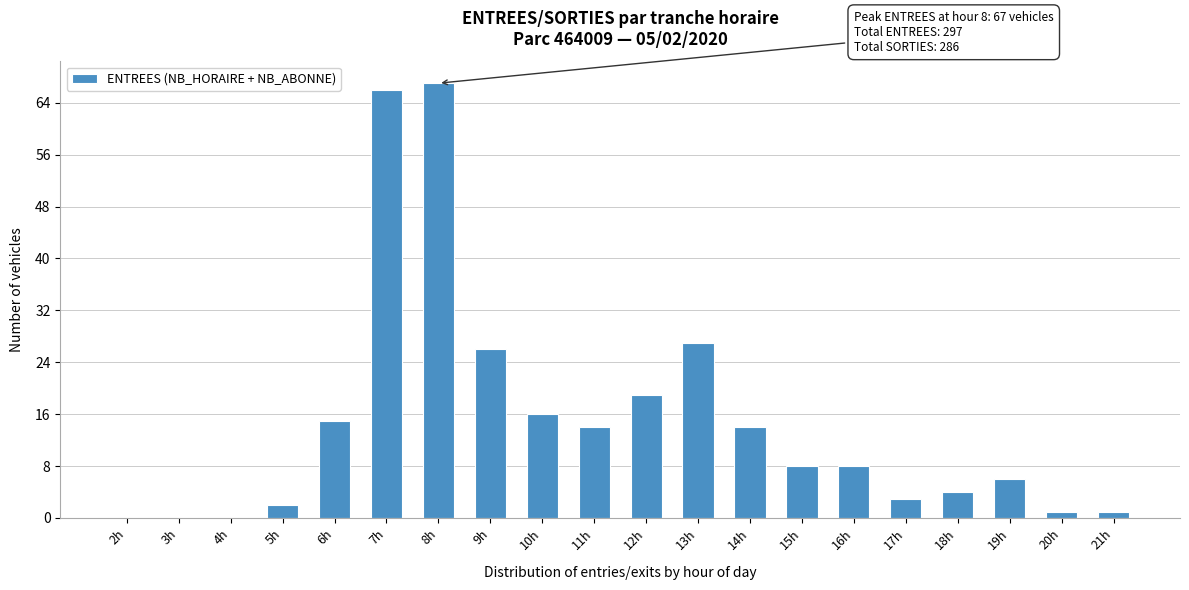

Reading left to right, extract all data points from this chart.

2h=0	3h=0	4h=0	5h=2	6h=15	7h=66	8h=67	9h=26	10h=16	11h=14	12h=19	13h=27	14h=14	15h=8	16h=8	17h=3	18h=4	19h=6	20h=1	21h=1